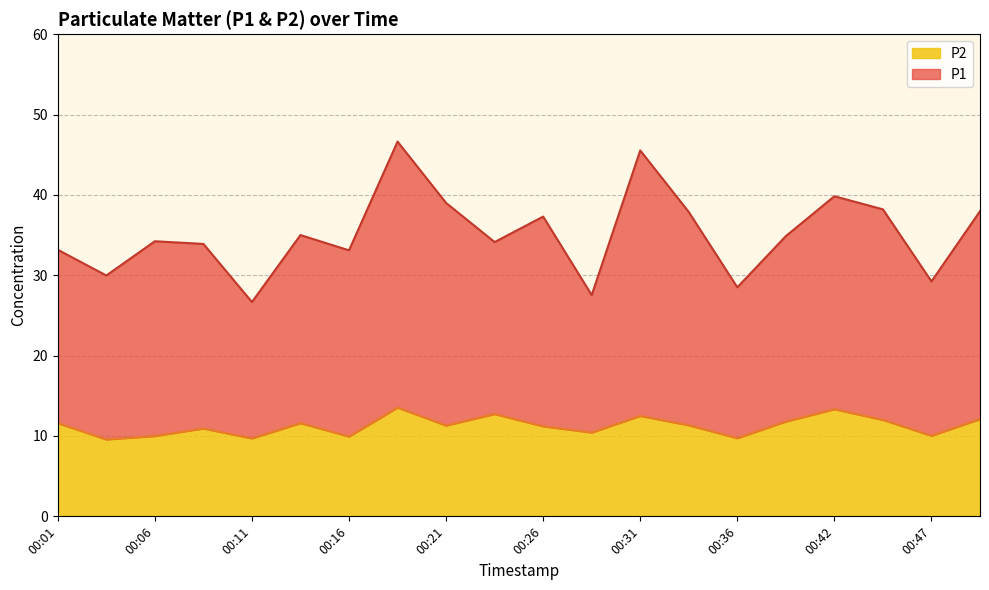

List the series in order of their overall mean, lowest first.

P2, P1